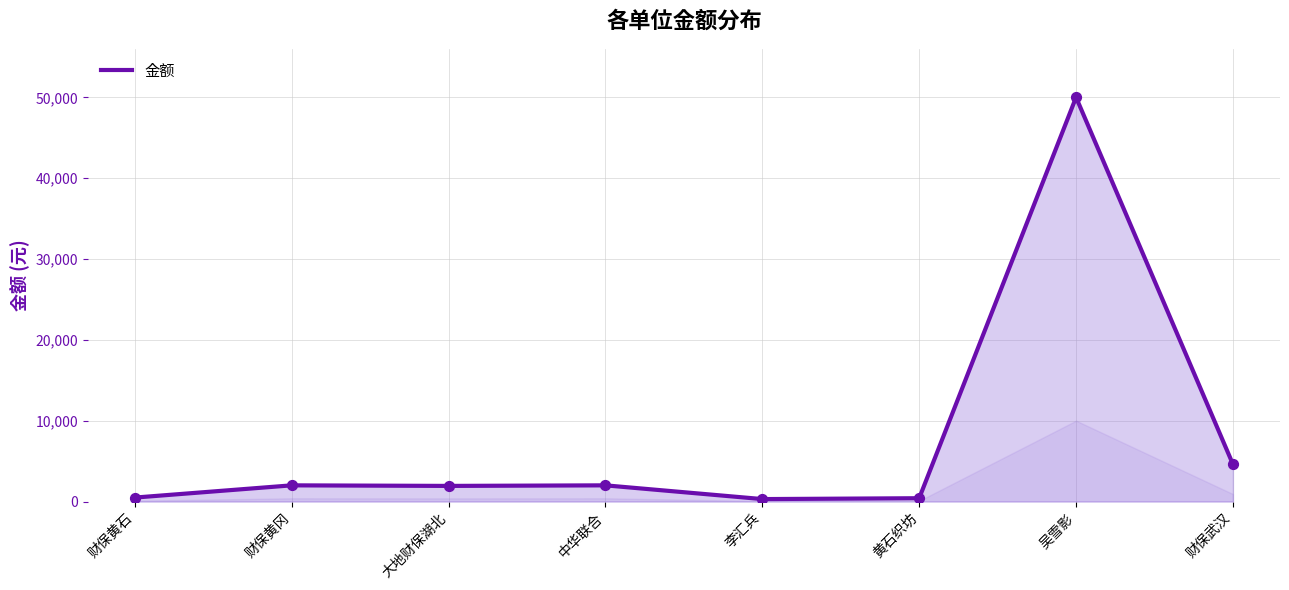

What is the change in value from 财保黄石 to 李汇兵?

-187.0